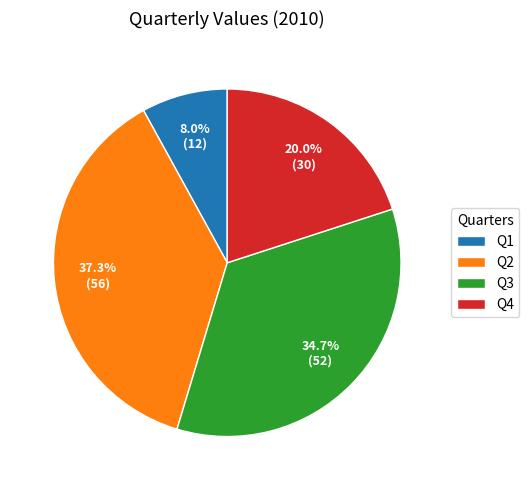

To the nearest percent, what percentage of the pie is Q2?

37%